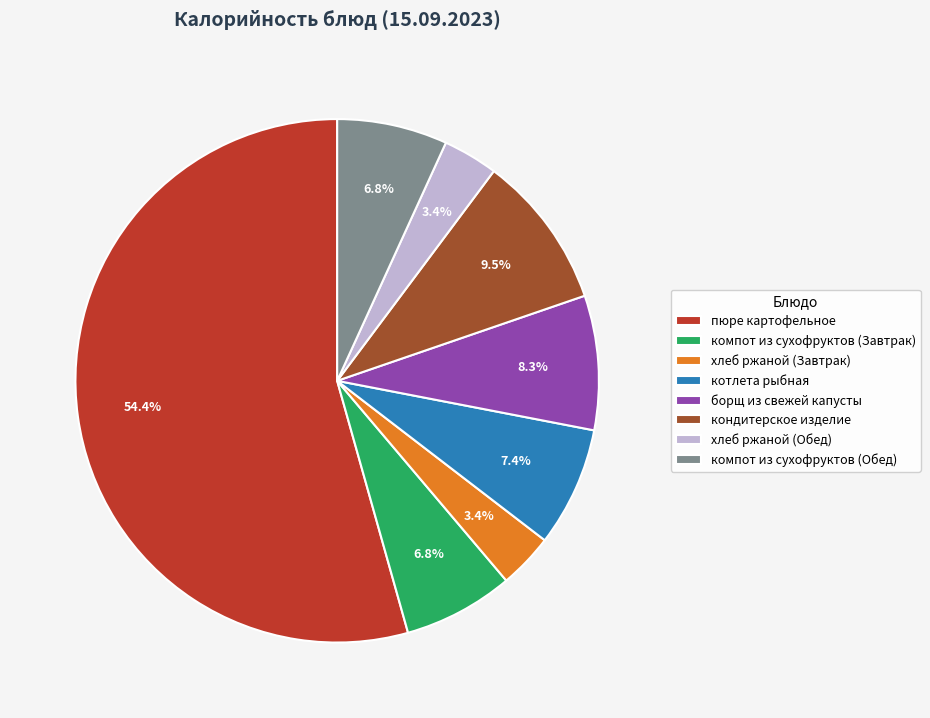

Which has a higher value, борщ из свежей капусты or хлеб ржаной (Обед)?

борщ из свежей капусты